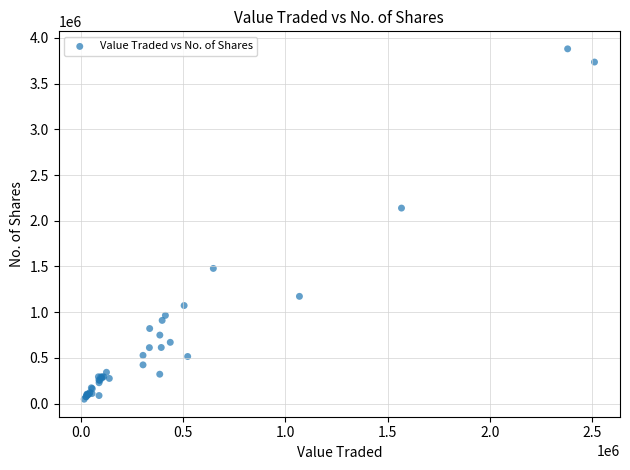

What Y value in the scatter plot is closest to 1964065?

2138491